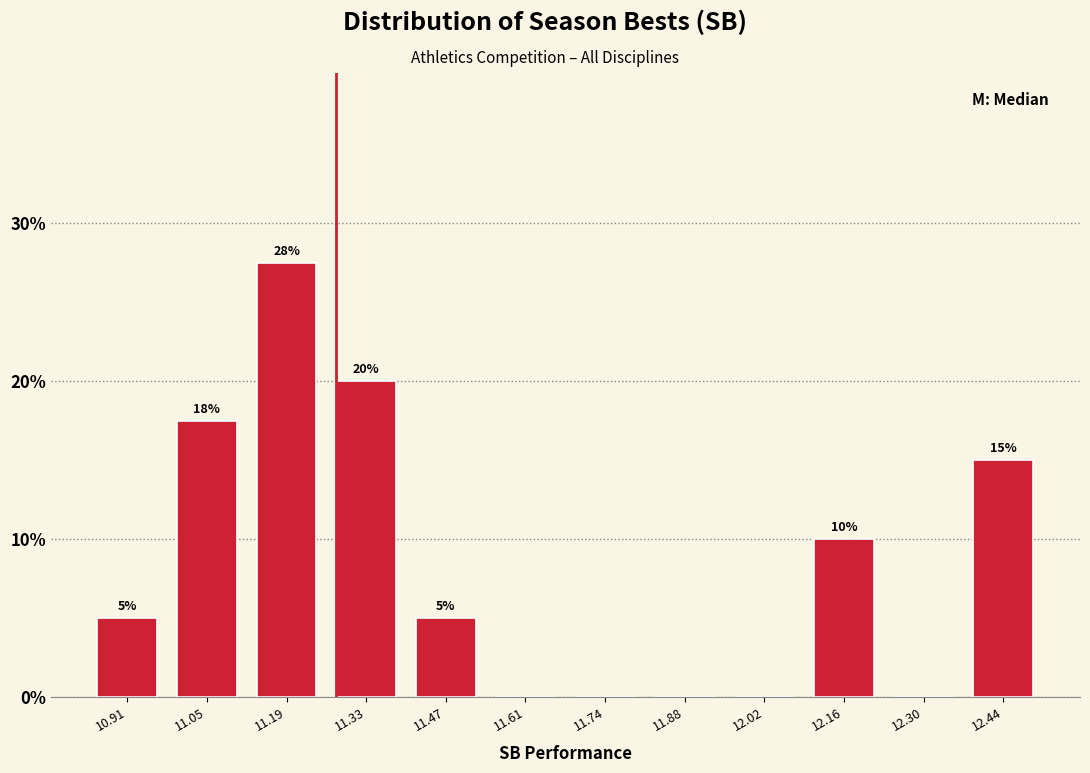

Over which range of the x-axis is the bar tallest?

11.12 to 11.26